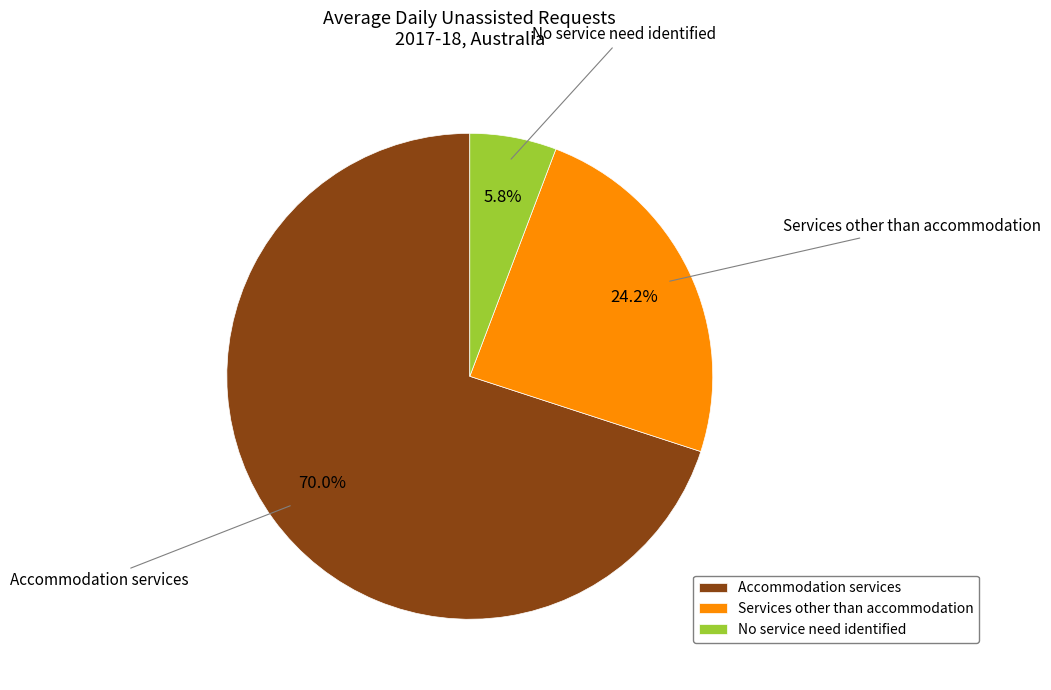

To the nearest percent, what is the difference between the largest and smallest slice percentages?

64%